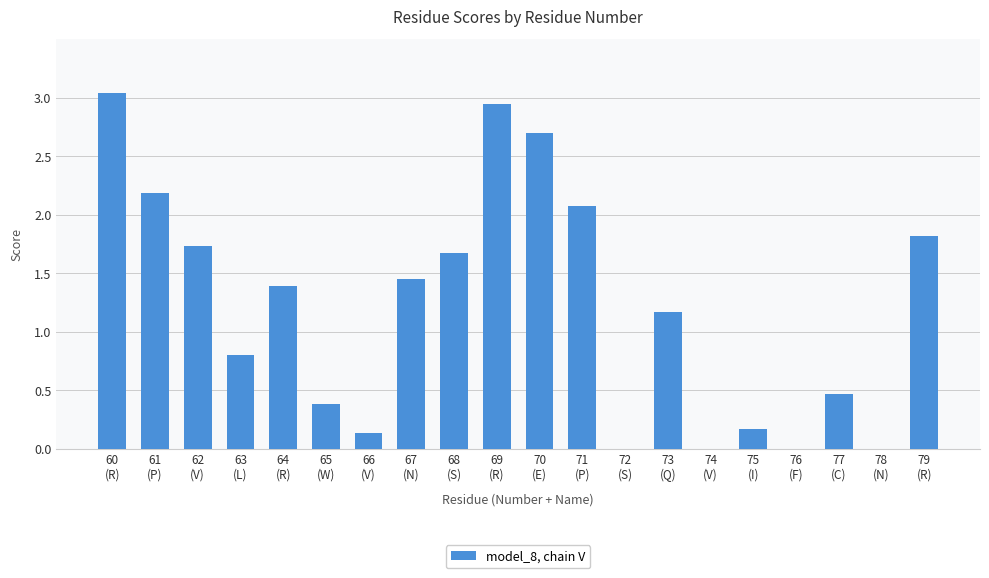

What is the approximate value at 68
(S)?

1.7